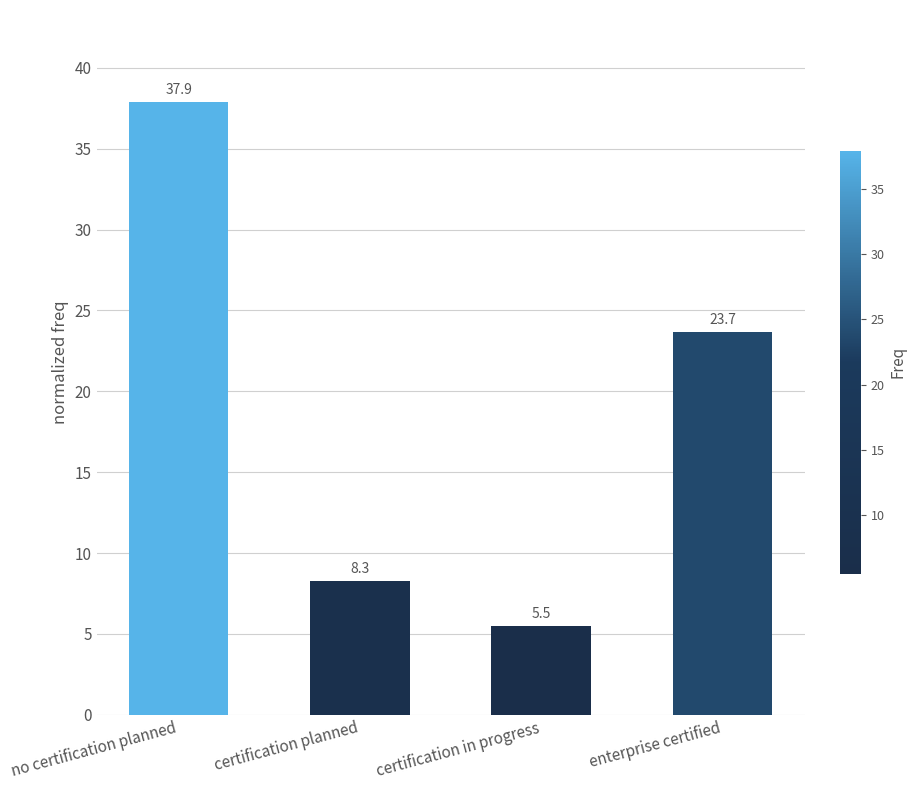

List the labels in order of value, largest first.

no certification planned, enterprise certified, certification planned, certification in progress